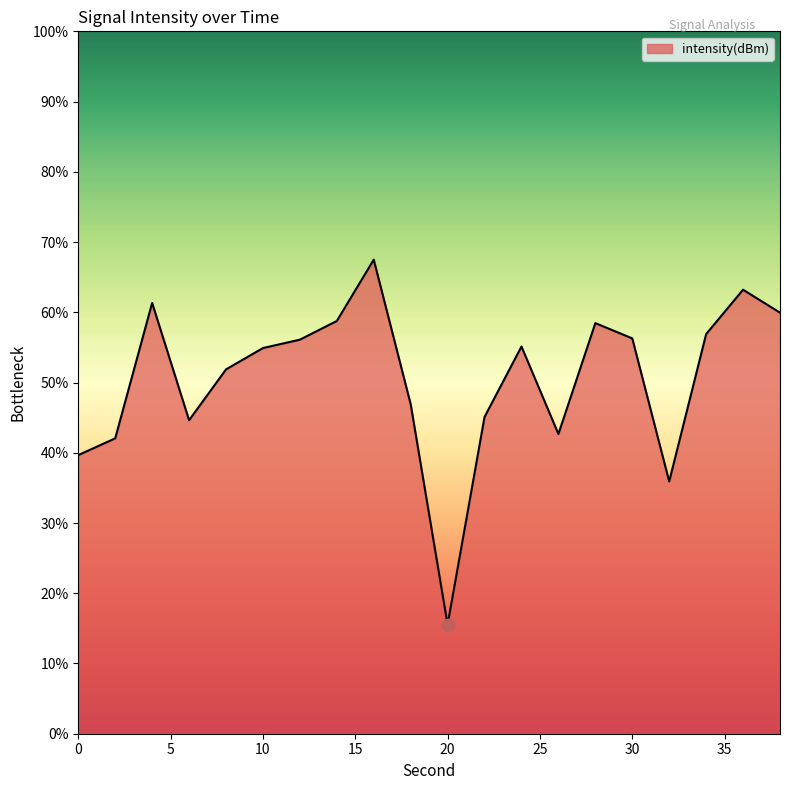

What is the smallest value displayed?

15.5